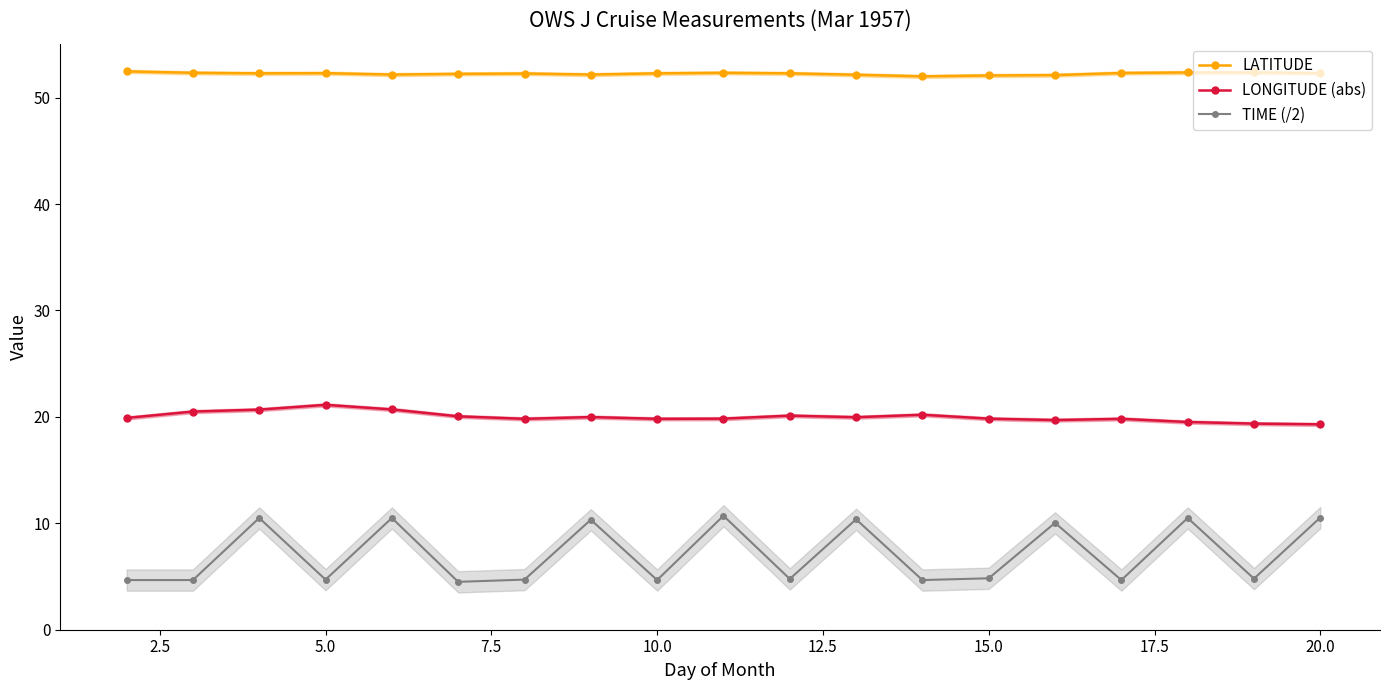

The value of LATITUDE at 15.0 is 30.7. True or false?

False